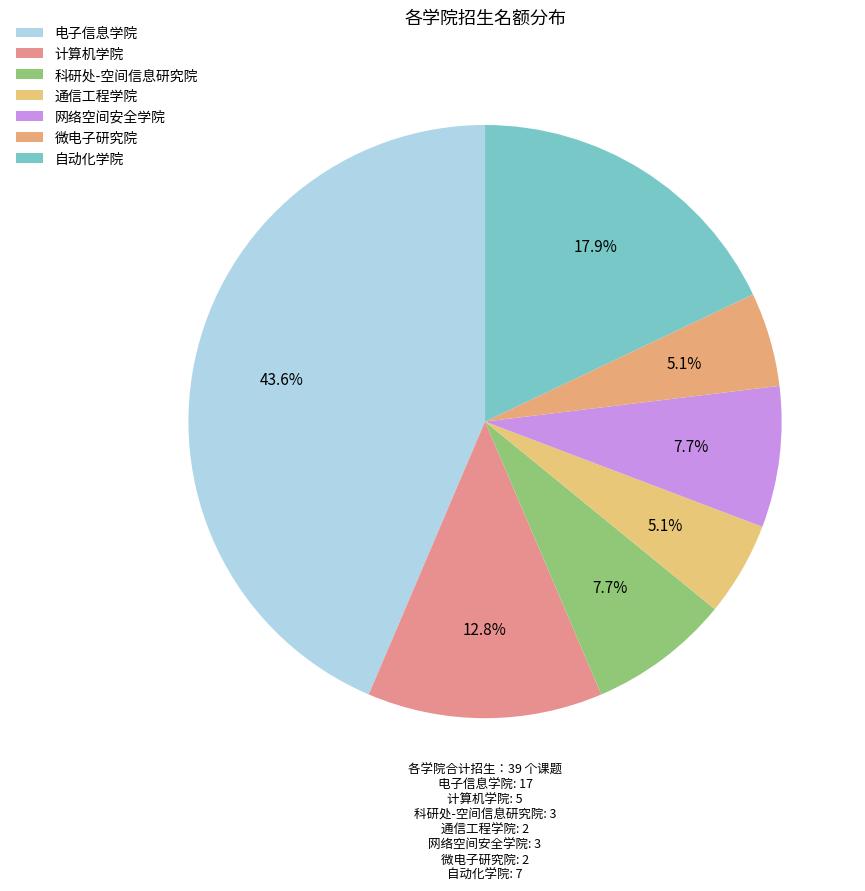

How many slices are in this pie chart?

7